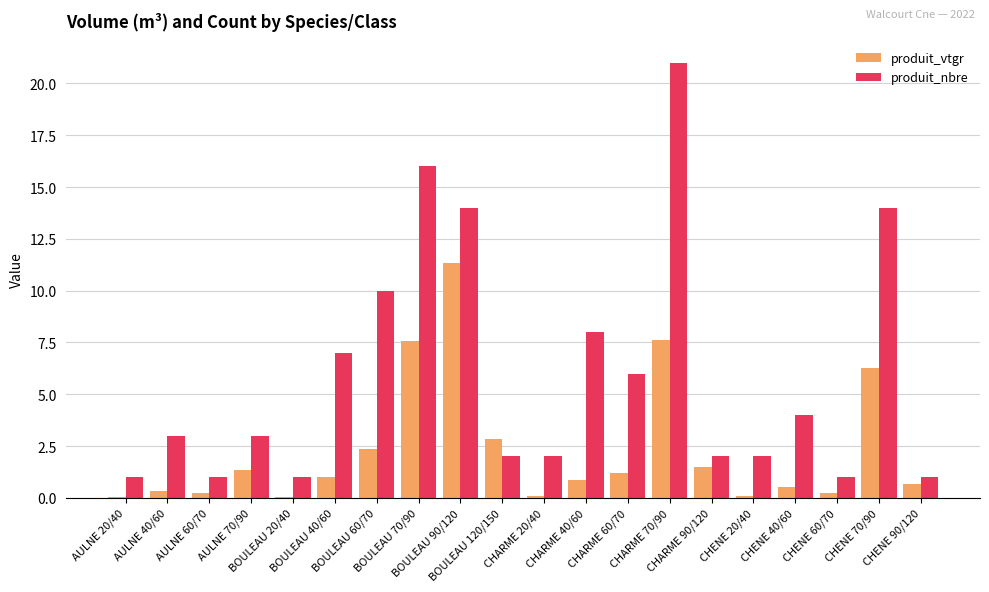

How many groups of bars are there?

20